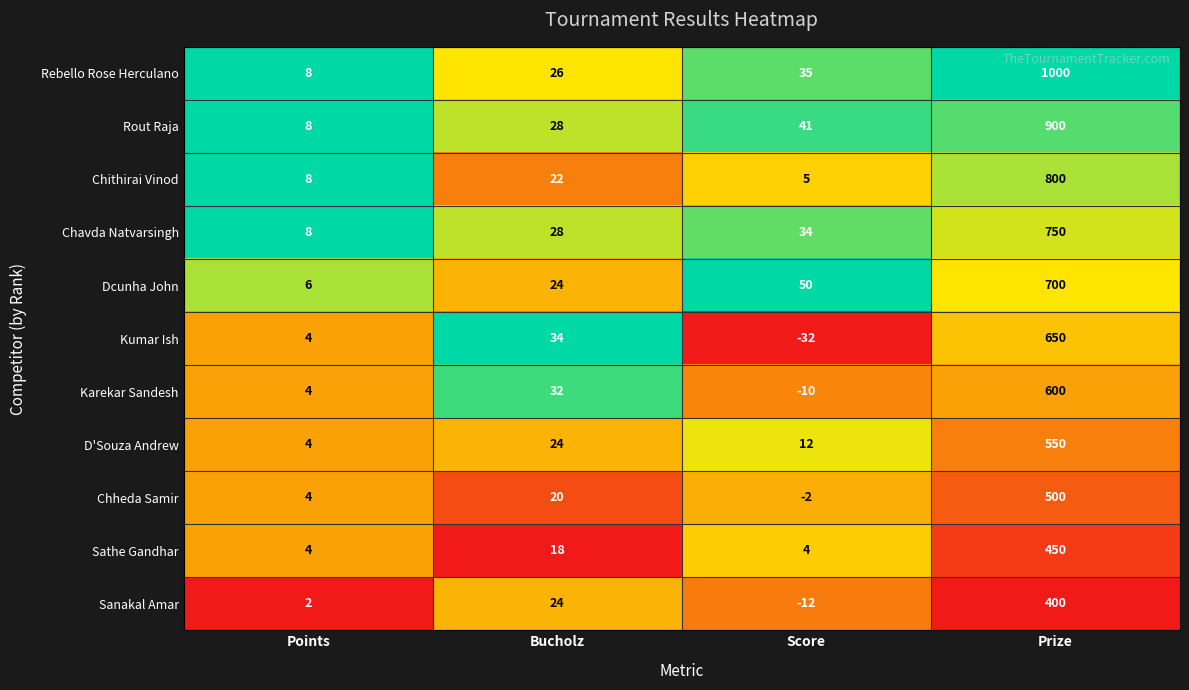

What is the sum of the Karekar Sandesh values at Bucholz and Points?

36